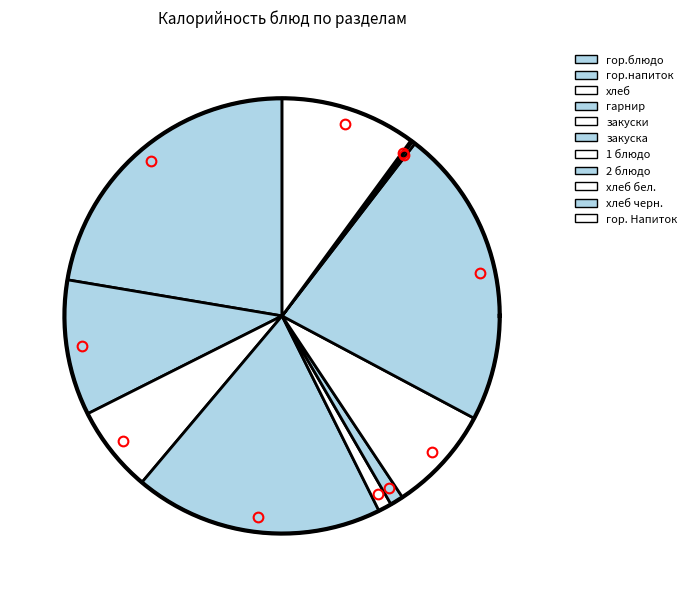

What is the smallest slice in the pie chart?

хлеб черн.